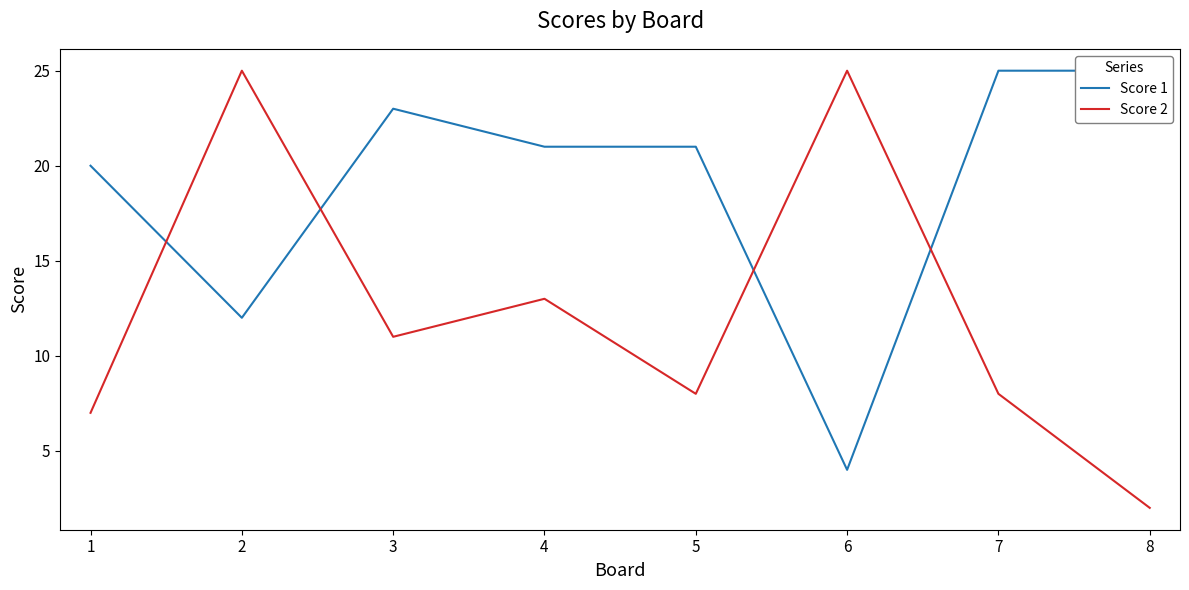

At how many categories does at least one series exceed 19?

8